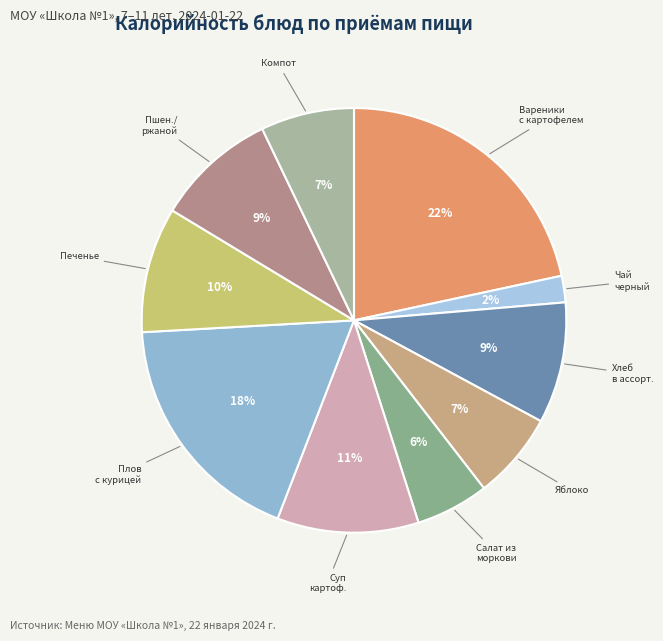

Count the number of slices in the pie.

10